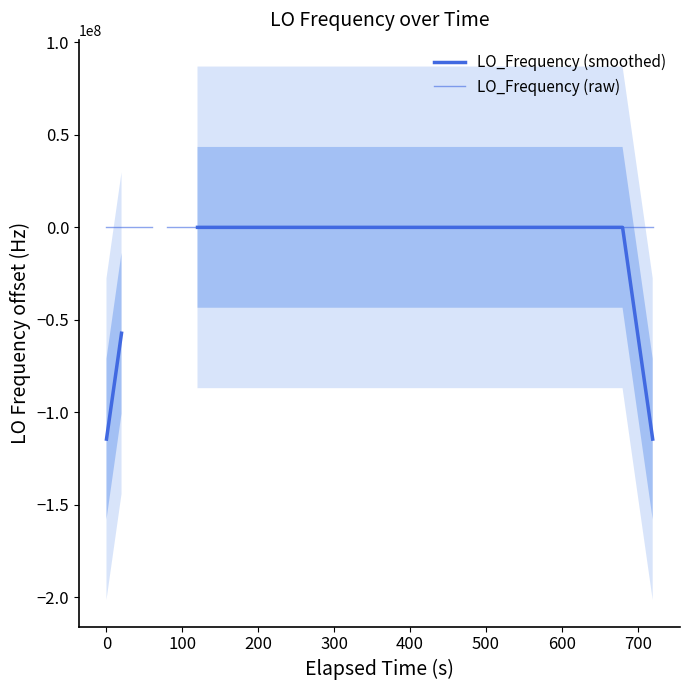

How many lines are shown in the chart?

2